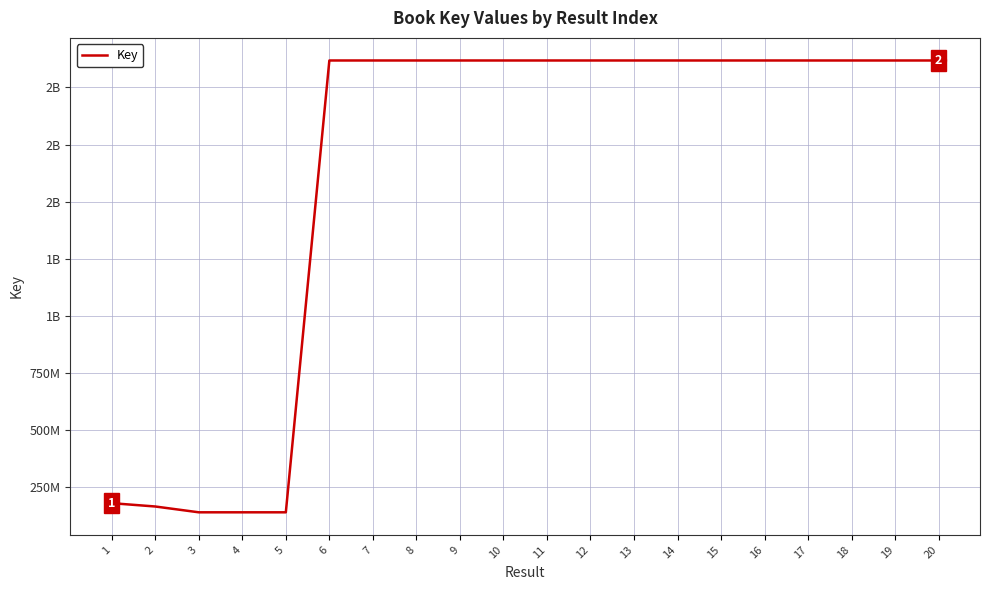

Read the value at 1, to the nearest 10.

180484100